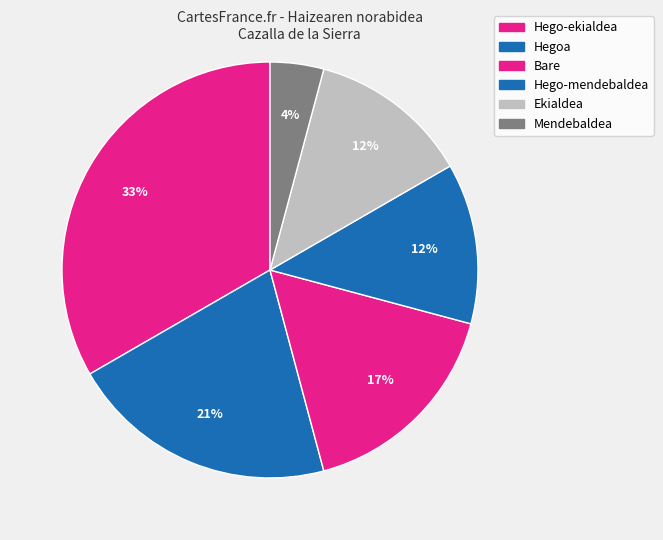

How many segments does this pie chart have?

6